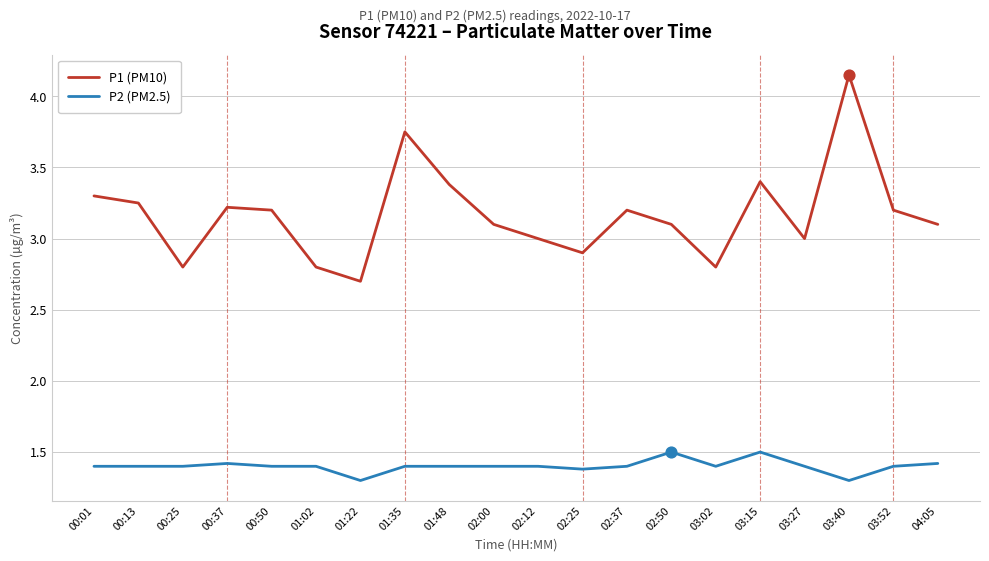

Which series has the largest total across all categories?

P1 (PM10)